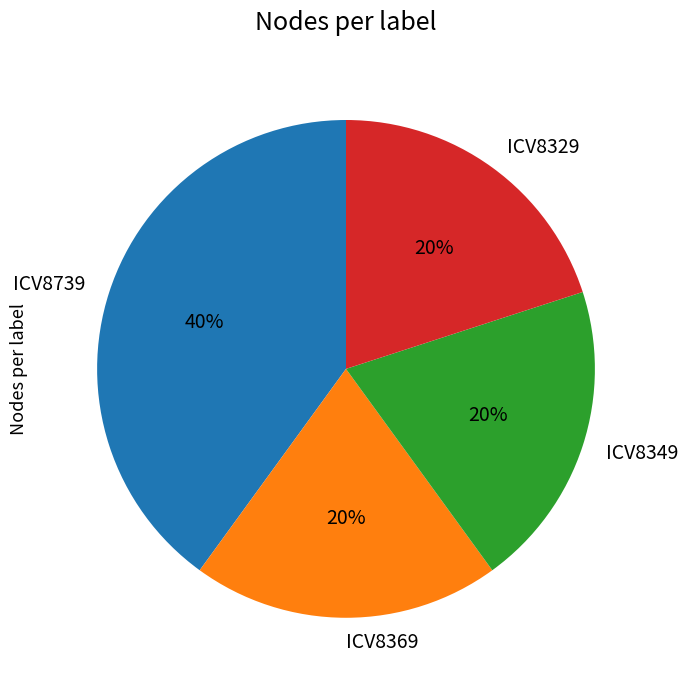

Which has a higher value, ICV8369 or ICV8739?

ICV8739